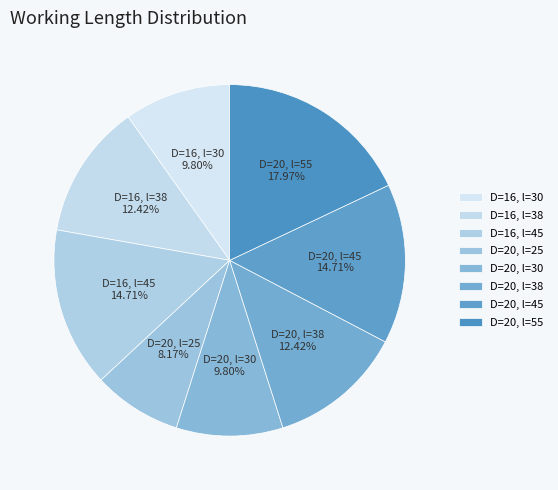

How many segments does this pie chart have?

8